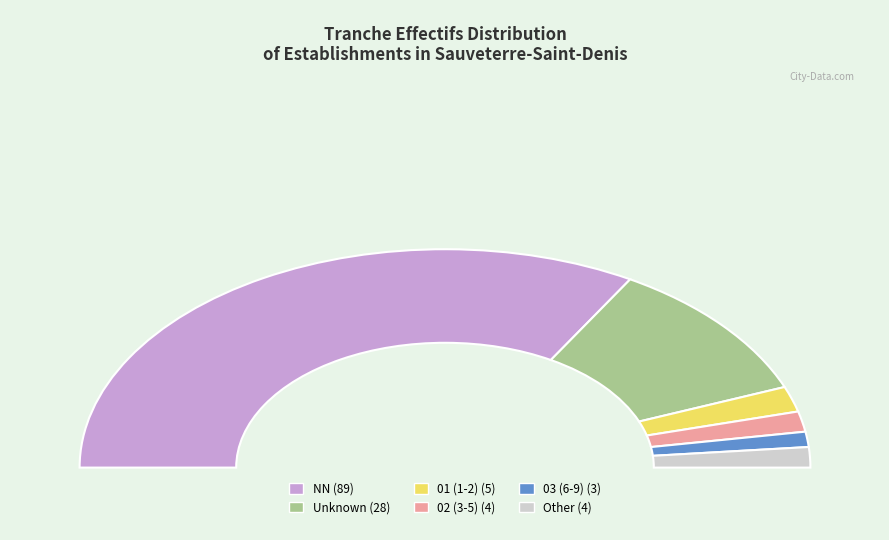

To the nearest percent, what portion does 02 represent?

3%